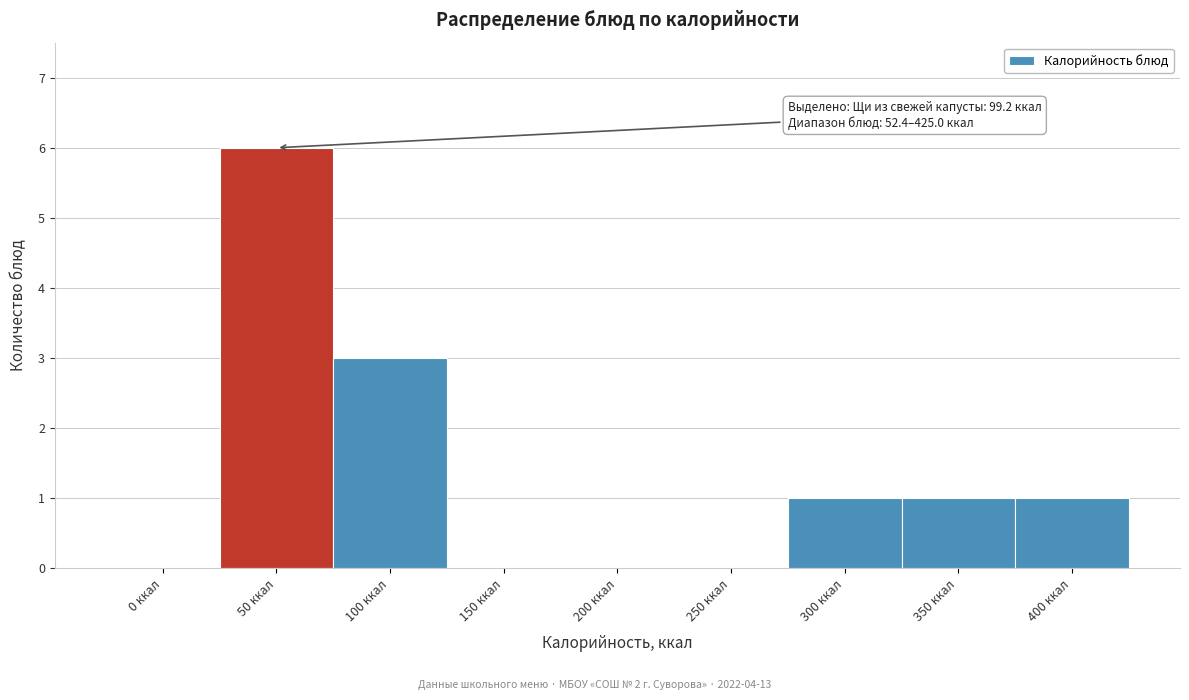

Reading left to right, what are all the values shown in this chart?

0 ккал=0	50 ккал=6	100 ккал=3	150 ккал=0	200 ккал=0	250 ккал=0	300 ккал=1	350 ккал=1	400 ккал=1